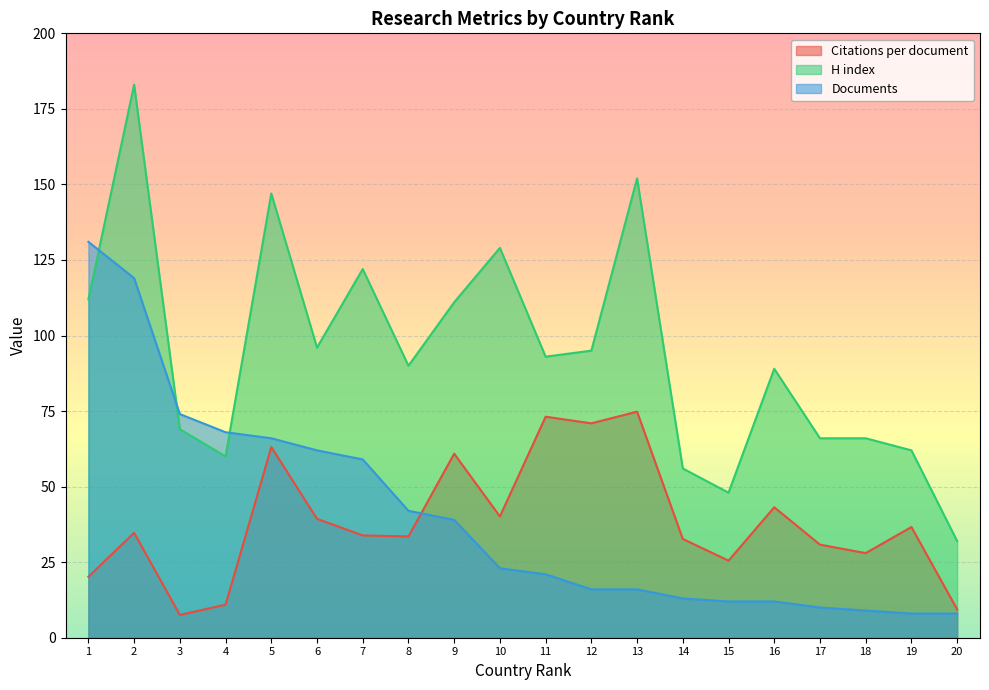

Count the number of categories in the chart.

20